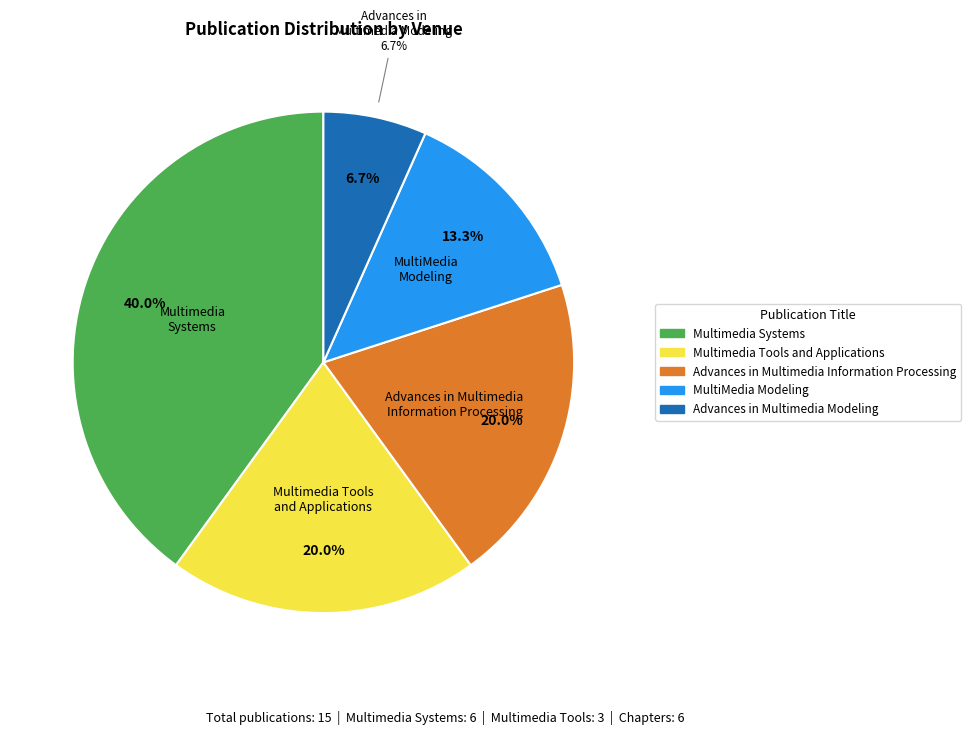

How many slices are in this pie chart?

5